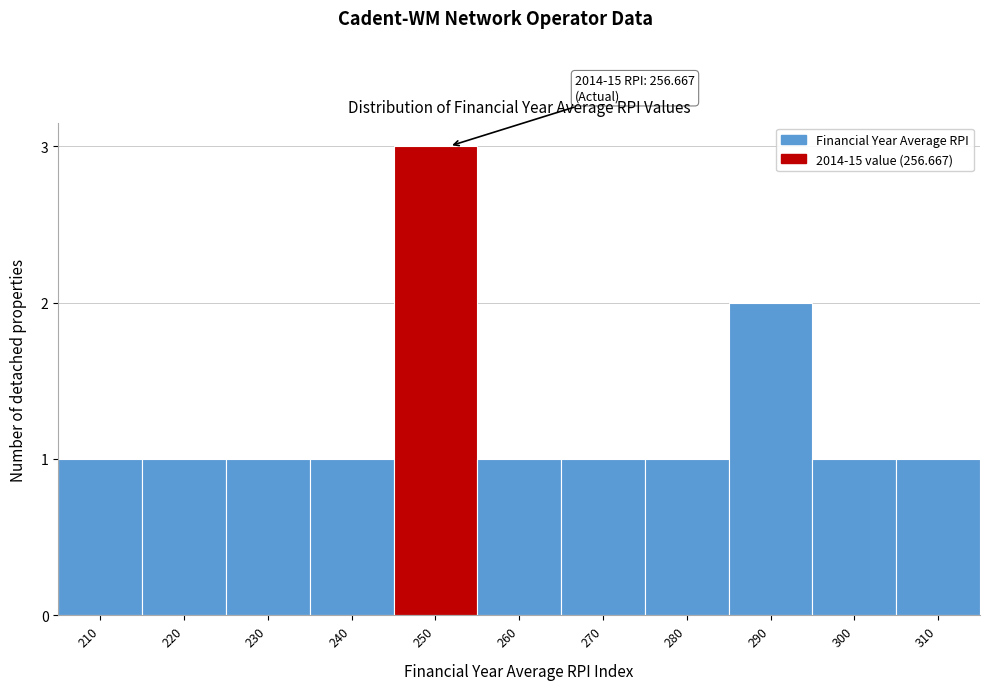

Reading left to right, transcribe all the data shown in this chart.

210=1	220=1	230=1	240=1	250=3	260=1	270=1	280=1	290=2	300=1	310=1